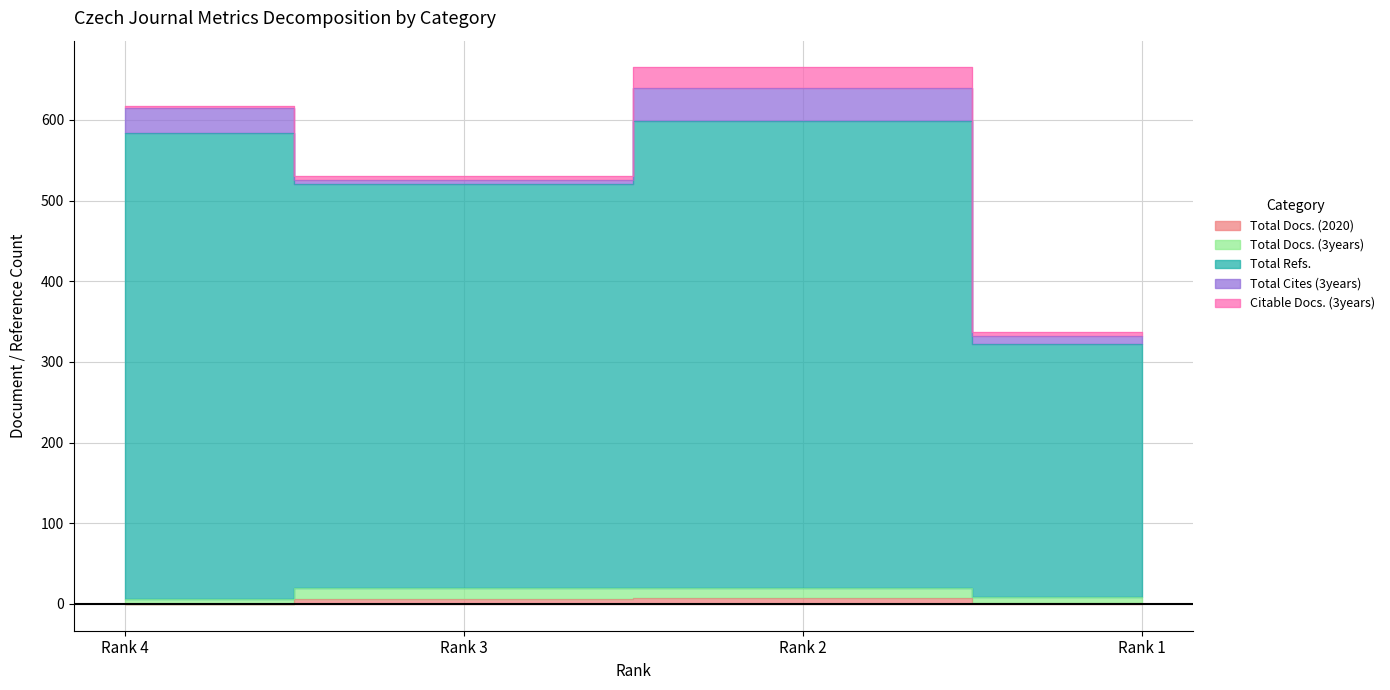

True or false: Total Docs. (2020) and Total Docs. (3years) cross at least once.

False